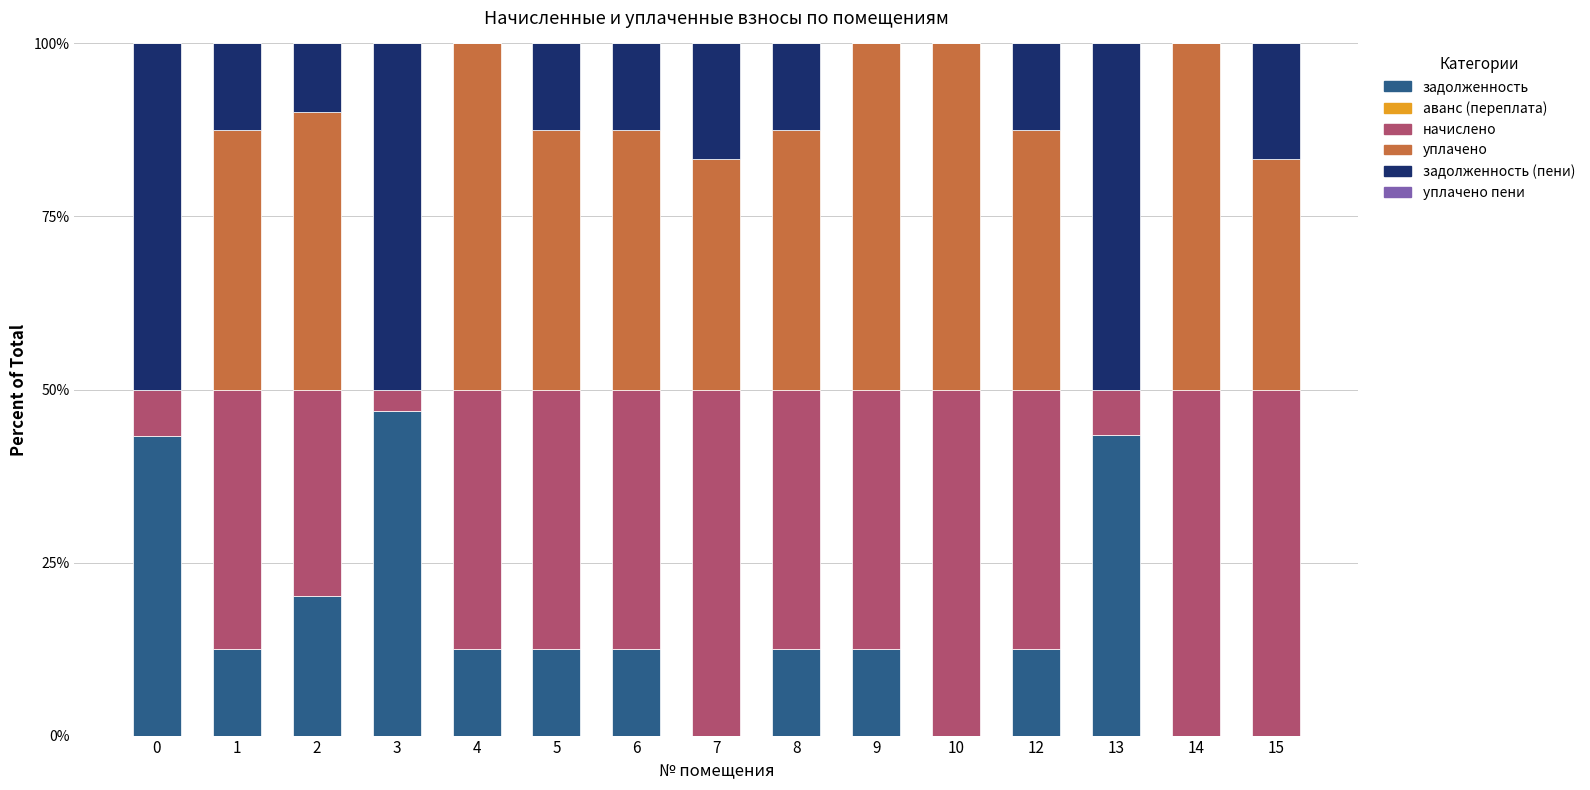

The задолженность series shows 0.0 at 15. True or false?

True